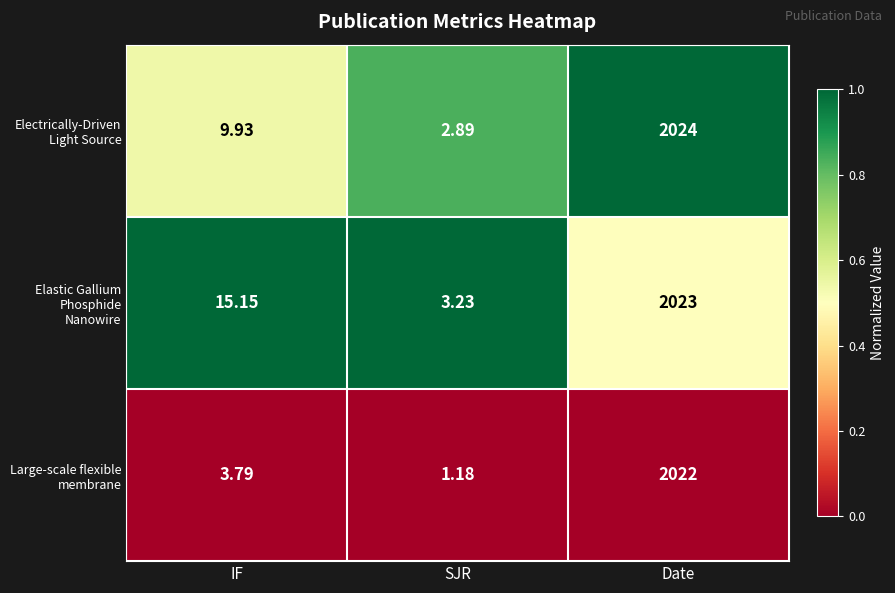

At SJR, list the series in order from largest to smallest.

Elastic Gallium Phosphide Nanowire, Electrically-Driven Light Source, Large-scale flexible membrane